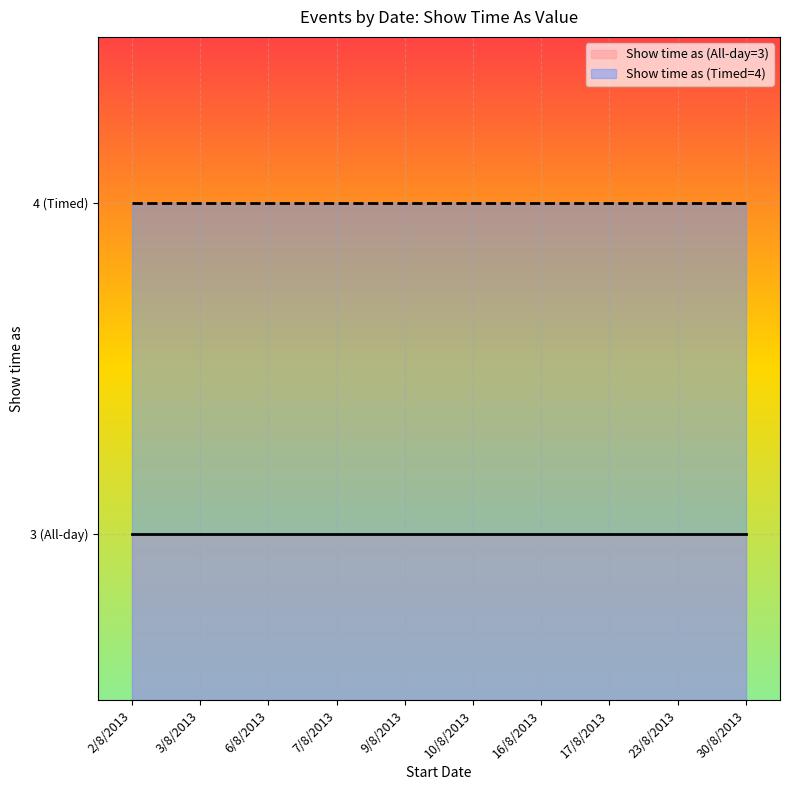

Rank the categories by Show time as (All-day=3) value from lowest to highest.

2/8/2013, 3/8/2013, 6/8/2013, 7/8/2013, 9/8/2013, 10/8/2013, 16/8/2013, 17/8/2013, 23/8/2013, 30/8/2013